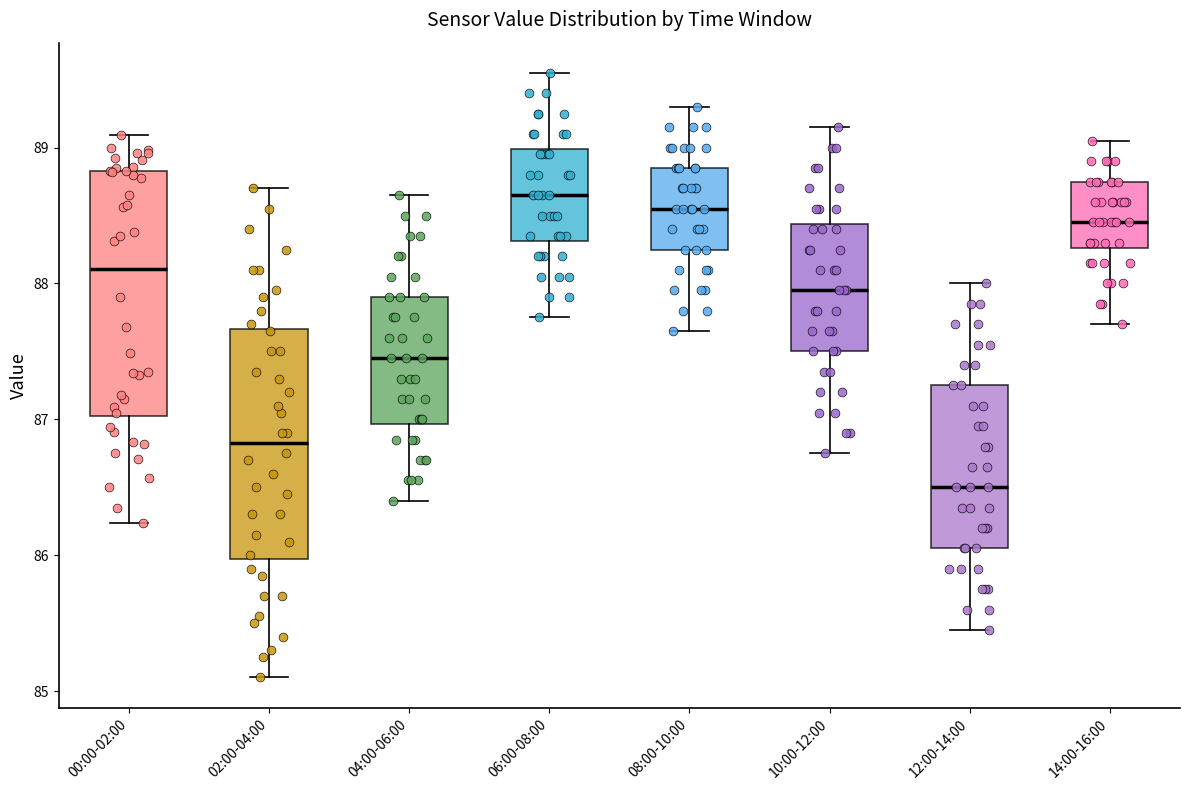

Which box's median line is the lowest?

12:00-14:00